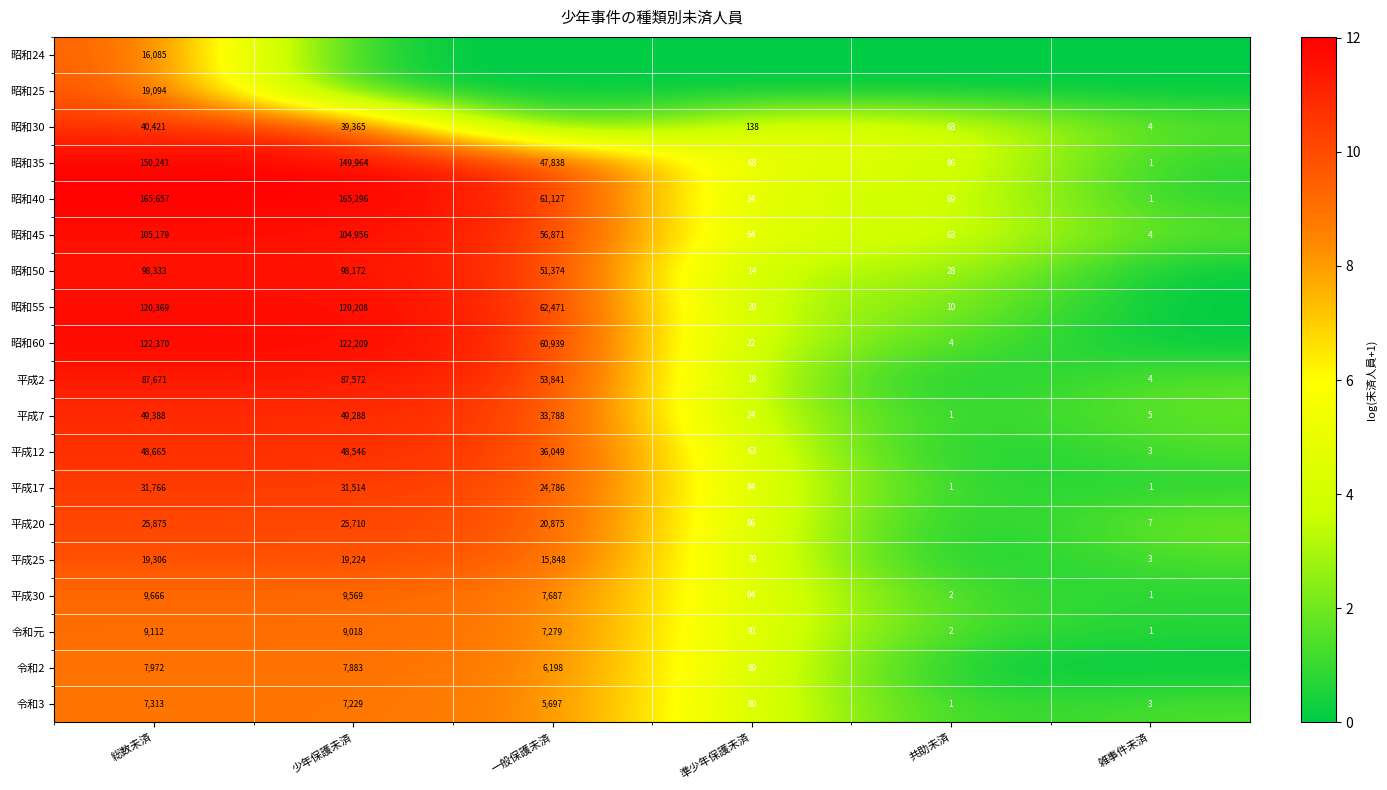

Is it true that 昭和60 equals 84166 at 一般保護未済?

False